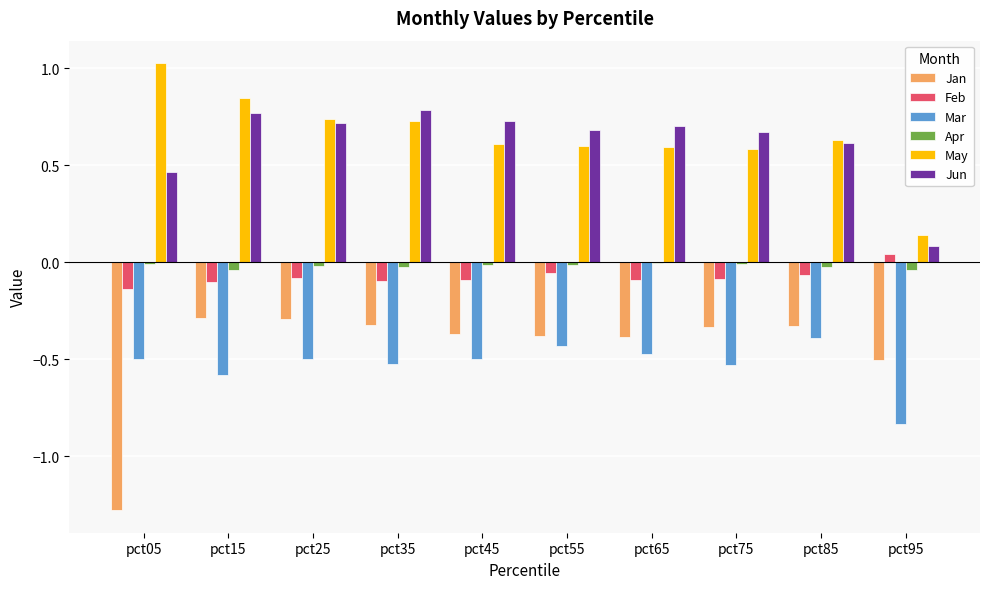

Is the value of May at pct45 greater than the value of Feb at pct65?

Yes